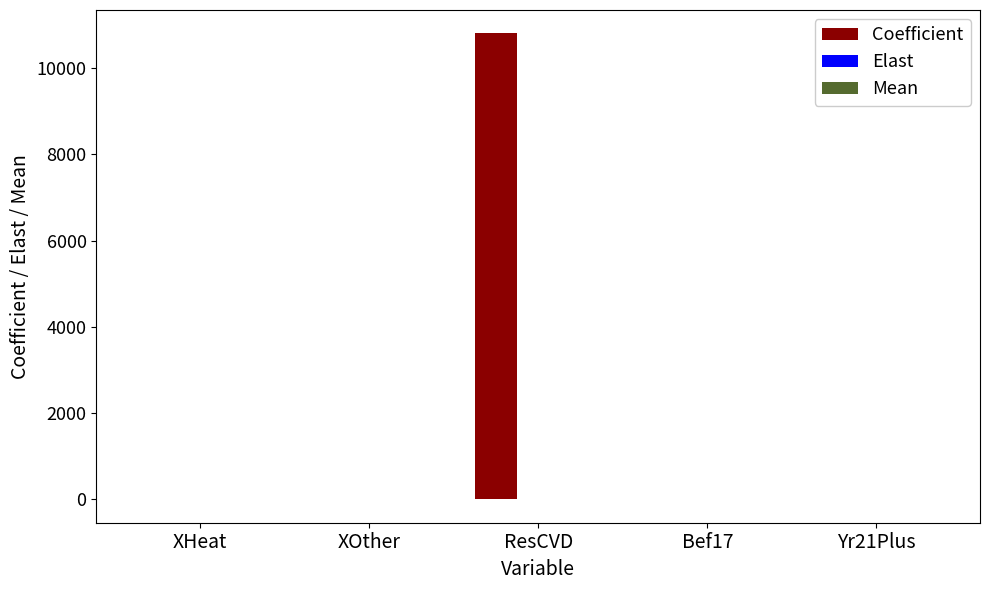

How many data points does each series have?

5